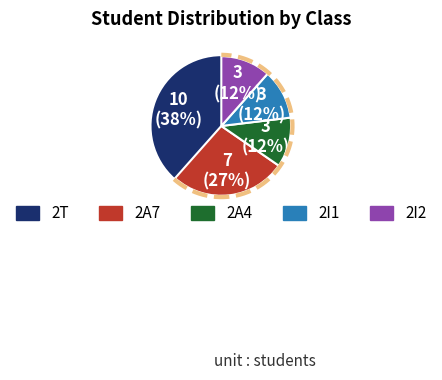

Combined, what portion of the pie is 2A7 and 2I2?

38.5%